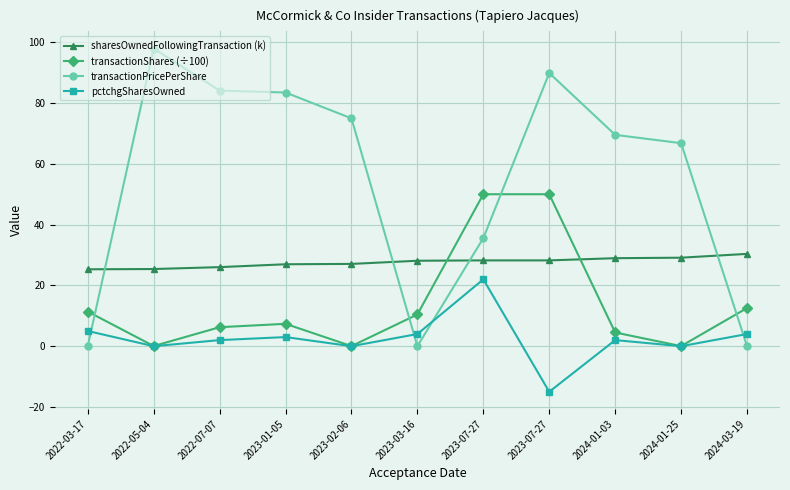

Is this an area chart (filled region under the line)?

No